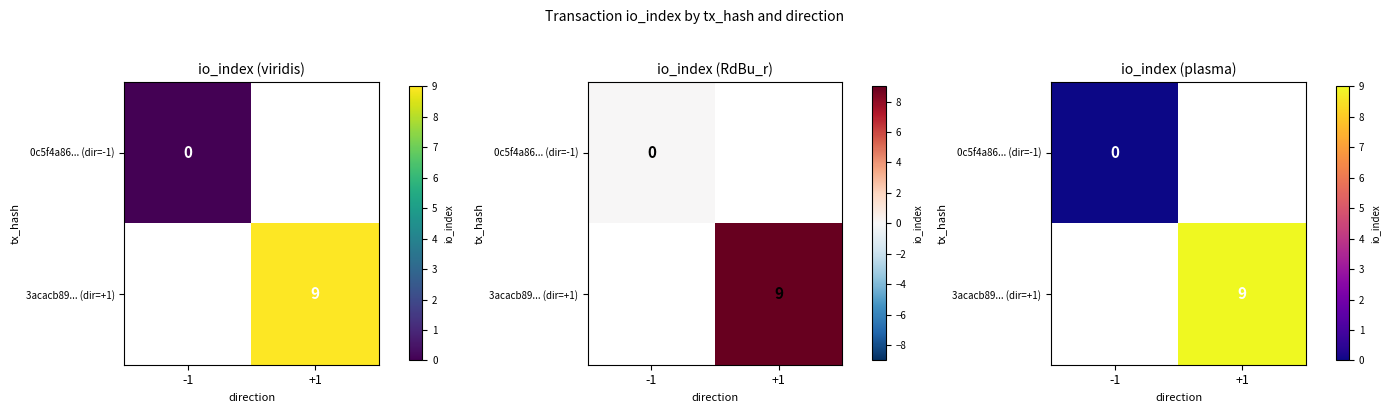

At how many categories does at least one series exceed 2?

1